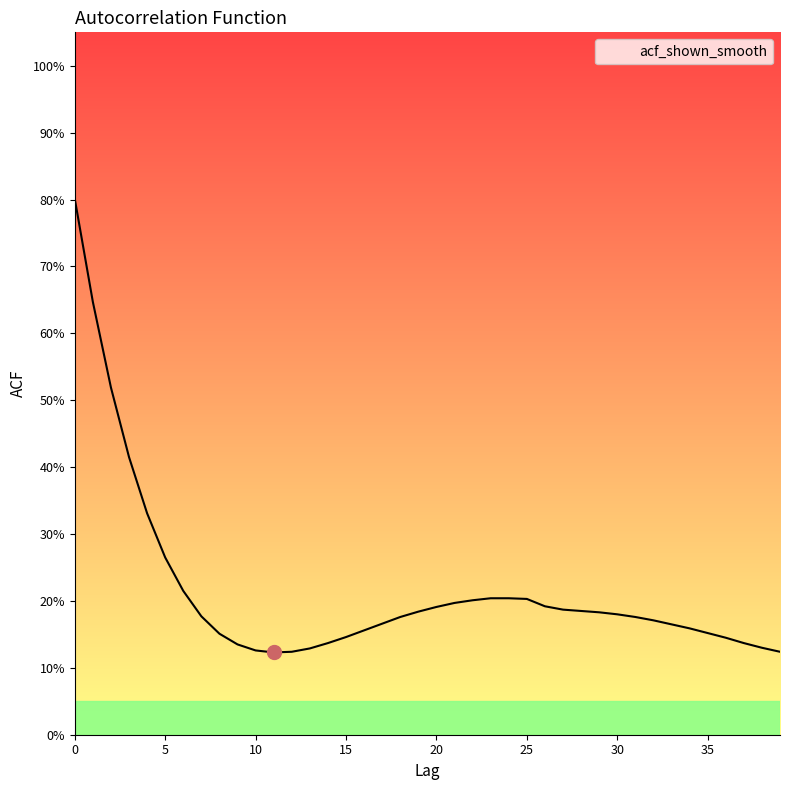

List the labels in order of value, smallest first.

11, 12, 39, 10, 13, 38, 9, 14, 37, 36, 15, 8, 35, 16, 34, 33, 17, 32, 18, 31, 7, 30, 29, 19, 28, 27, 20, 26, 21, 22, 25, 23, 24, 6, 5, 4, 3, 2, 1, 0